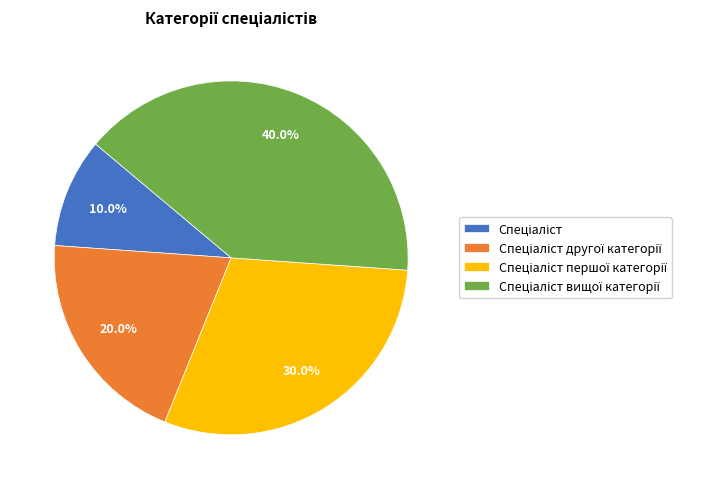

Is there a majority slice in this chart?

No